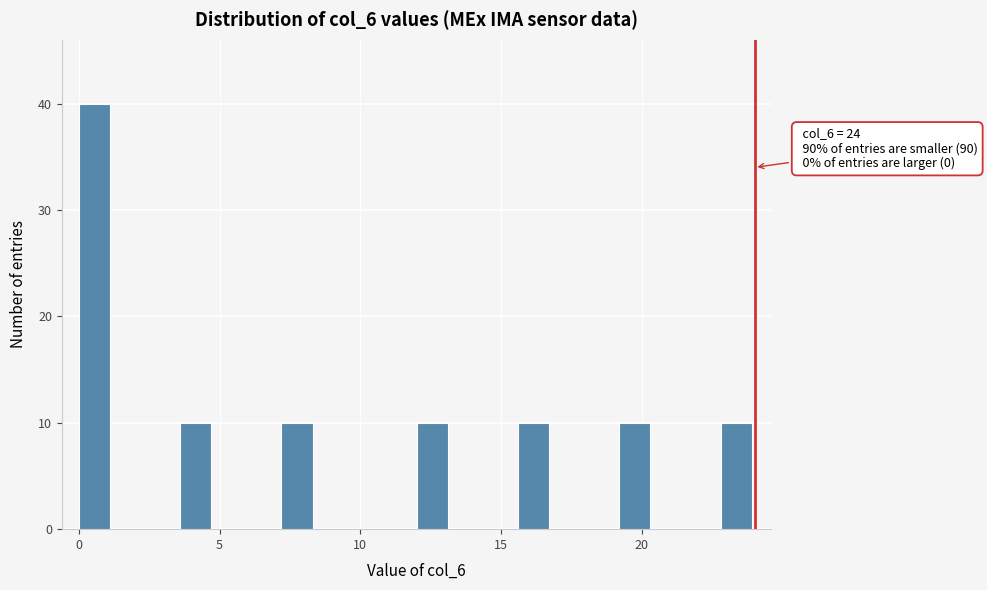

Read against the x-axis, roughly where is the centre of the tallest bar?

0.5